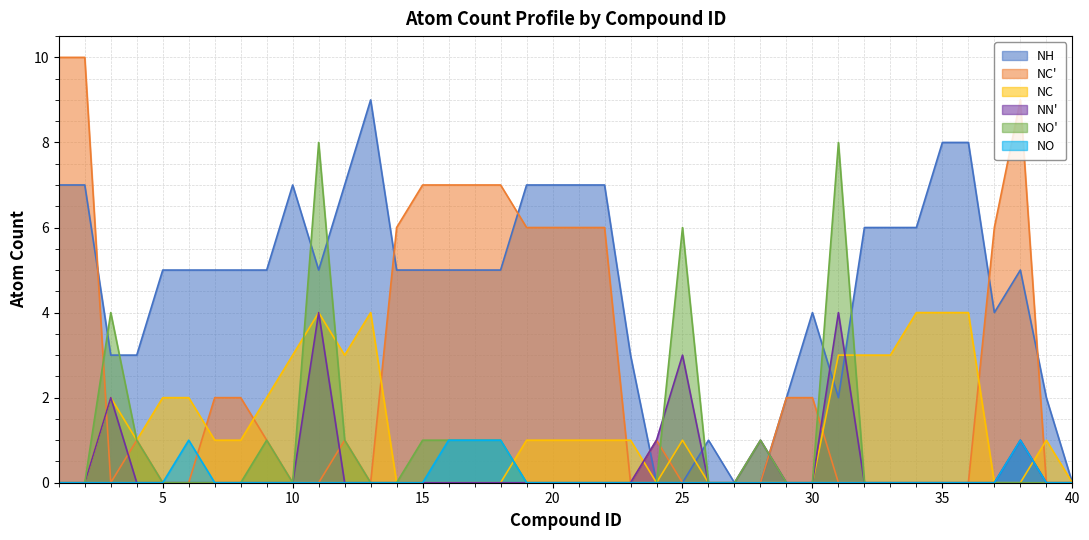

How many times do NN' and NC cross each other?

3